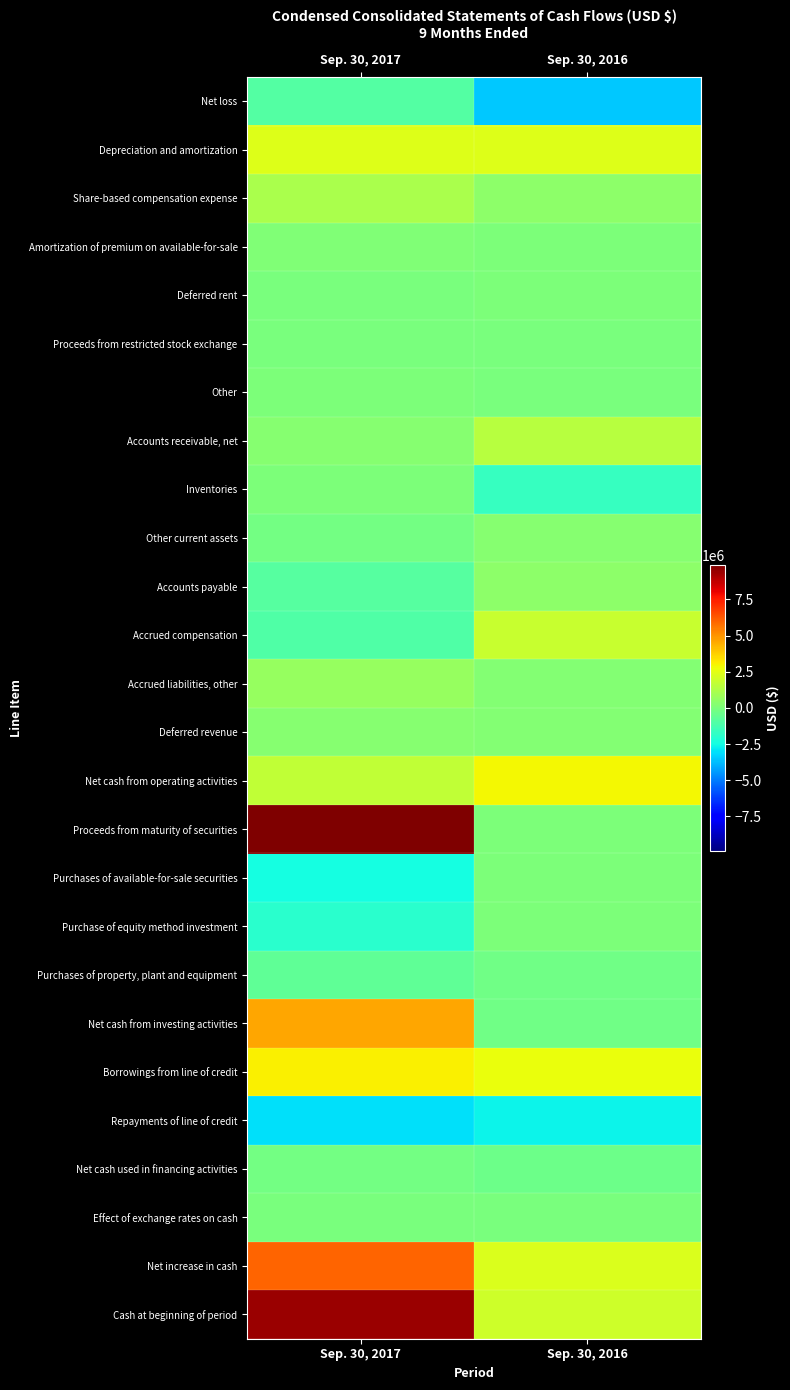

Reading left to right, extract all data points from this chart.

Net loss: Sep. 30, 2017=-950877	Sep. 30, 2016=-3524861
Depreciation and amortization: Sep. 30, 2017=2336095	Sep. 30, 2016=2364673
Share-based compensation expense: Sep. 30, 2017=1131482	Sep. 30, 2016=440000
Amortization of premium on available-for-sale: Sep. 30, 2017=95727	Sep. 30, 2016=0
Deferred rent: Sep. 30, 2017=-23840	Sep. 30, 2016=6836
Proceeds from restricted stock exchange: Sep. 30, 2017=-17690	Sep. 30, 2016=-57343
Other: Sep. 30, 2017=8003	Sep. 30, 2016=-59048
Accounts receivable, net: Sep. 30, 2017=270965	Sep. 30, 2016=1399070
Inventories: Sep. 30, 2017=57344	Sep. 30, 2016=-1637619
Other current assets: Sep. 30, 2017=-154906	Sep. 30, 2016=265395
Accounts payable: Sep. 30, 2017=-898771	Sep. 30, 2016=394573
Accrued compensation: Sep. 30, 2017=-1035278	Sep. 30, 2016=1796568
Accrued liabilities, other: Sep. 30, 2017=657950	Sep. 30, 2016=213387
Deferred revenue: Sep. 30, 2017=250174	Sep. 30, 2016=220789
Net cash from operating activities: Sep. 30, 2017=1626989	Sep. 30, 2016=2874750
Proceeds from maturity of securities: Sep. 30, 2017=9900000	Sep. 30, 2016=0
Purchases of available-for-sale securities: Sep. 30, 2017=-2438322	Sep. 30, 2016=0
Purchase of equity method investment: Sep. 30, 2017=-2000000	Sep. 30, 2016=0
Purchases of property, plant and equipment: Sep. 30, 2017=-680416	Sep. 30, 2016=-232331
Net cash from investing activities: Sep. 30, 2017=4584702	Sep. 30, 2016=-232331
Borrowings from line of credit: Sep. 30, 2017=3033385	Sep. 30, 2016=2646500
Repayments of line of credit: Sep. 30, 2017=-3033385	Sep. 30, 2016=-2646500
Net cash used in financing activities: Sep. 30, 2017=-178396	Sep. 30, 2016=-375839
Effect of exchange rates on cash: Sep. 30, 2017=-27163	Sep. 30, 2016=-4949
Net increase in cash: Sep. 30, 2017=6006132	Sep. 30, 2016=2261631
Cash at beginning of period: Sep. 30, 2017=9369624	Sep. 30, 2016=1976594